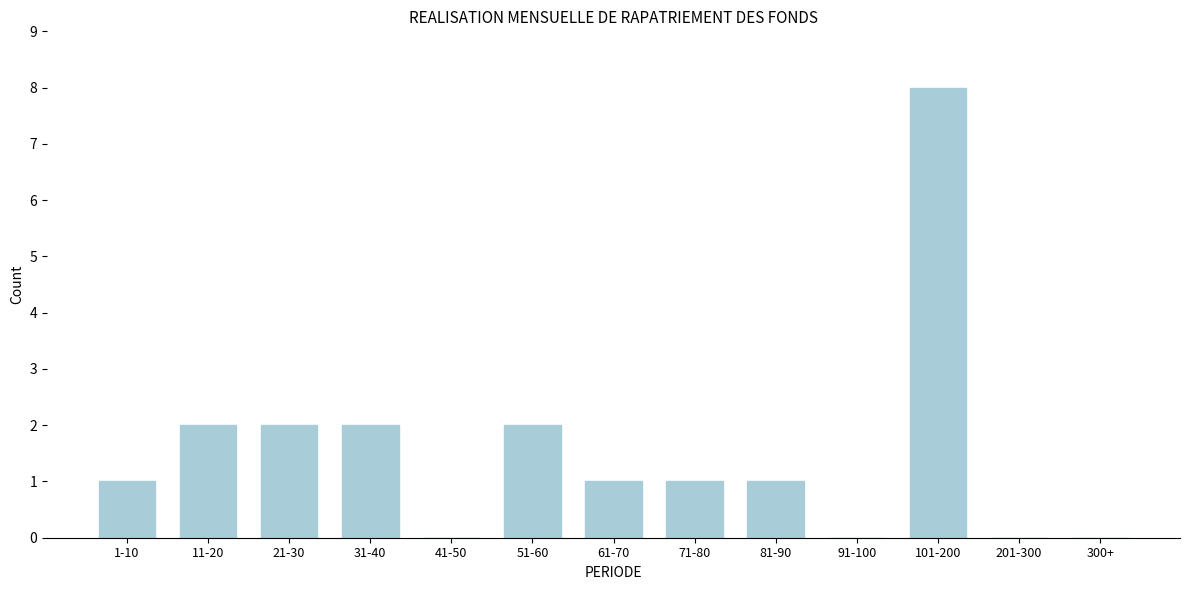

Reading left to right, transcribe all the data shown in this chart.

1-10=1	11-20=2	21-30=2	31-40=2	41-50=0	51-60=2	61-70=1	71-80=1	81-90=1	91-100=0	101-200=8	201-300=0	300+=0